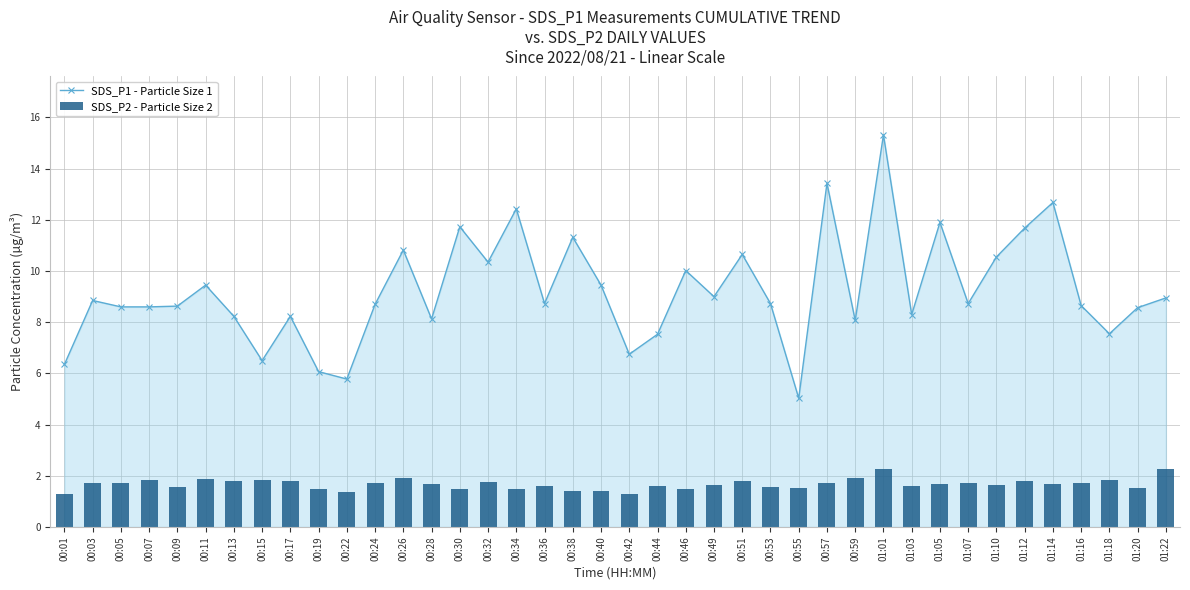

How many data points does each series have?

40